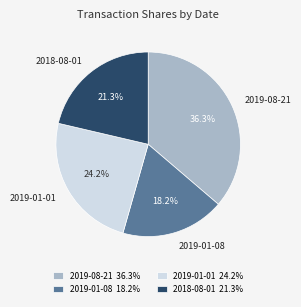

To the nearest percent, what is the average slice percentage?

25%